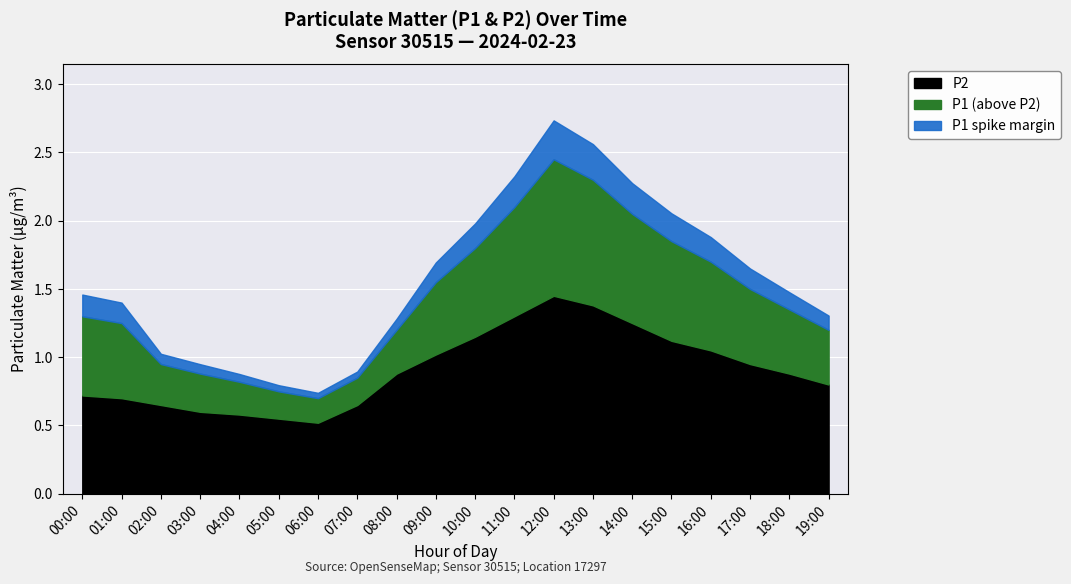

What is the difference between the maximum and second lowest values in the P2 series?

0.9